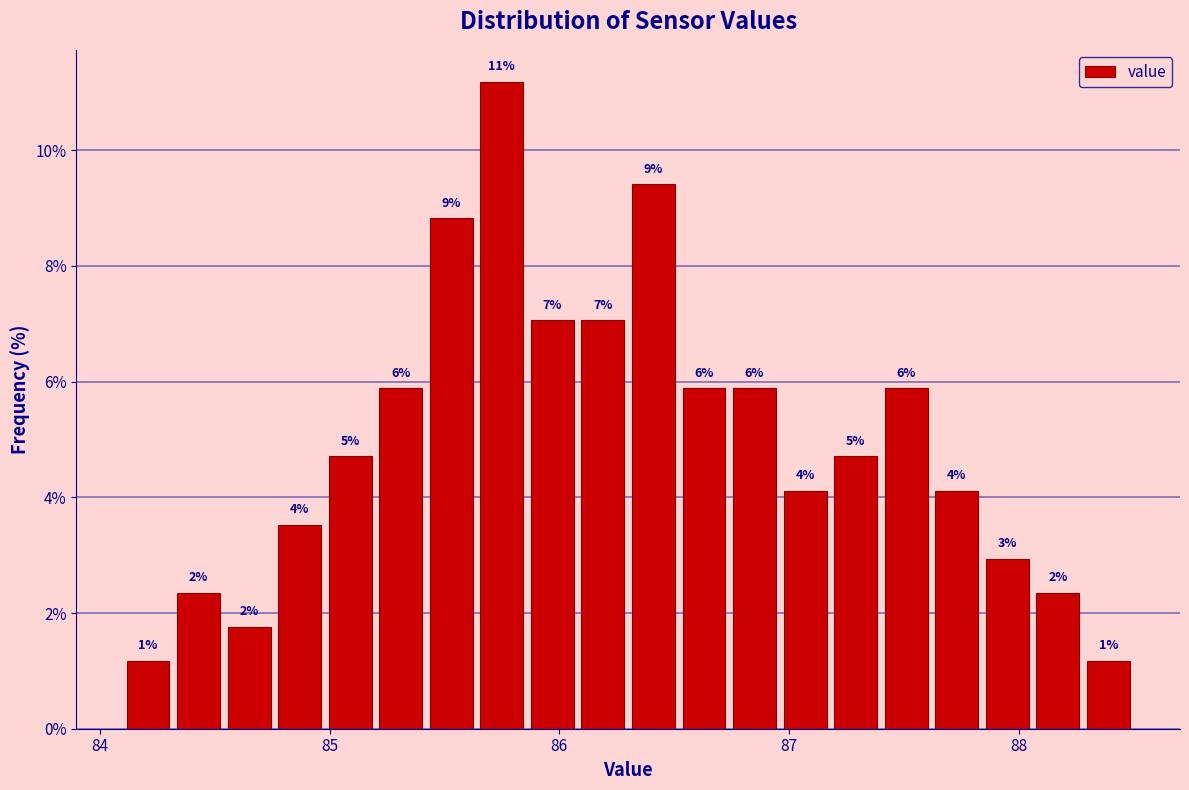

Around what value on the x-axis is the tallest bar? Give the approximate position of its centre, as read against the axis.

85.8